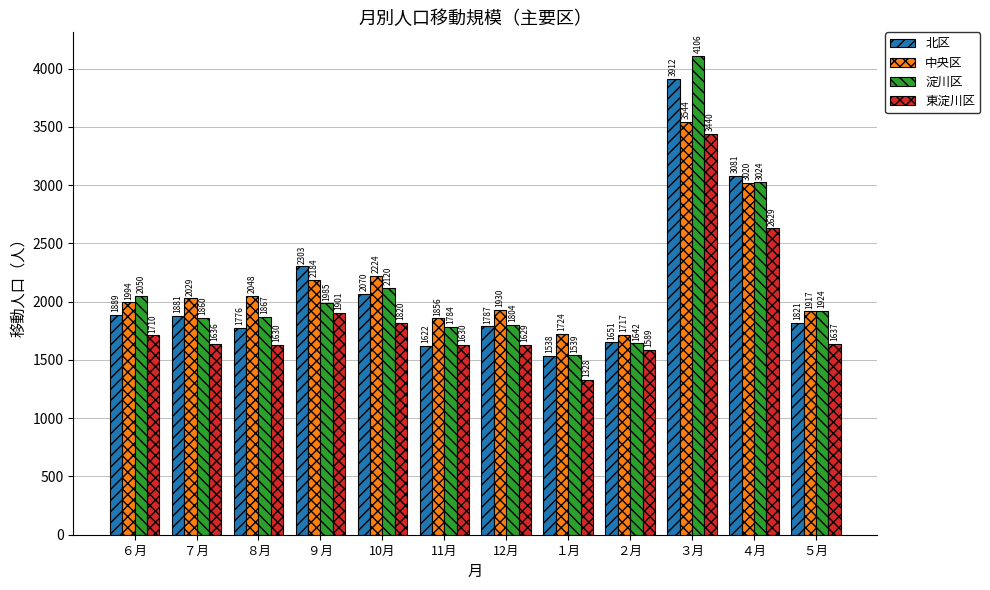

What is the difference between the highest and lowest values at ２月?

128